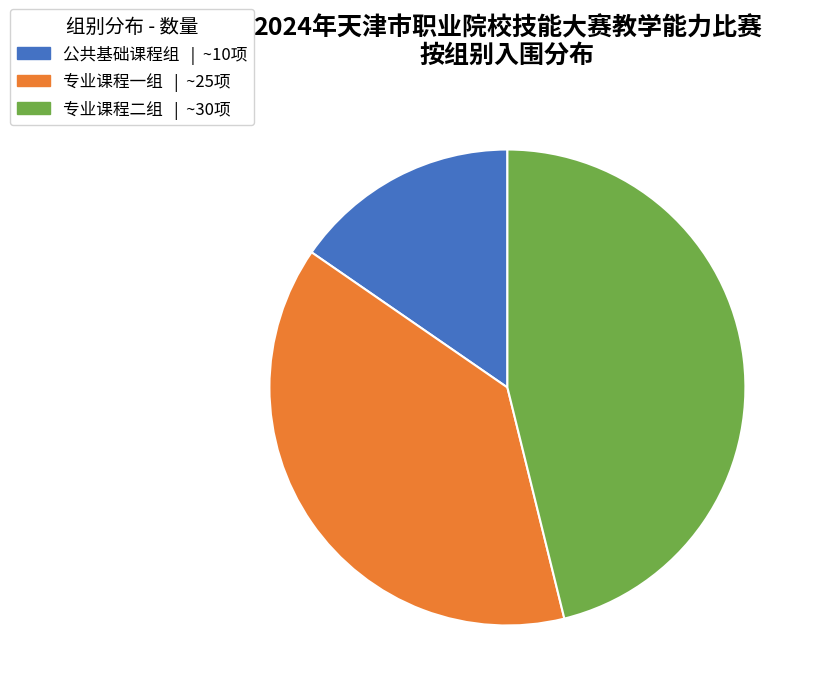

True or false: 专业课程二组 accounts for 5% of the total.

False